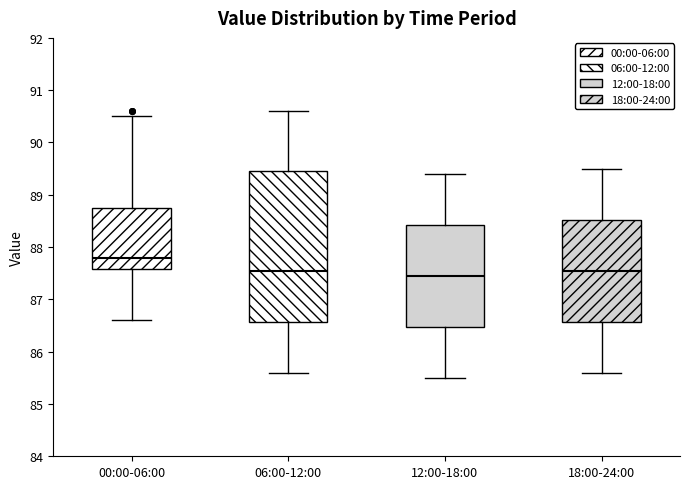

Reading left to right, read every box against the y-axis: the position of its median line, the range the box covers, and the ends of its whiskers. The values are not printed on the chart, so give them approximately, as read against the axis.

00:00-06:00: median 87.8, box 87.6 to 88.8, whiskers 86.6 to 90.5
06:00-12:00: median 87.6, box 86.6 to 89.5, whiskers 85.6 to 90.6
12:00-18:00: median 87.5, box 86.5 to 88.4, whiskers 85.5 to 89.4
18:00-24:00: median 87.6, box 86.6 to 88.5, whiskers 85.6 to 89.5